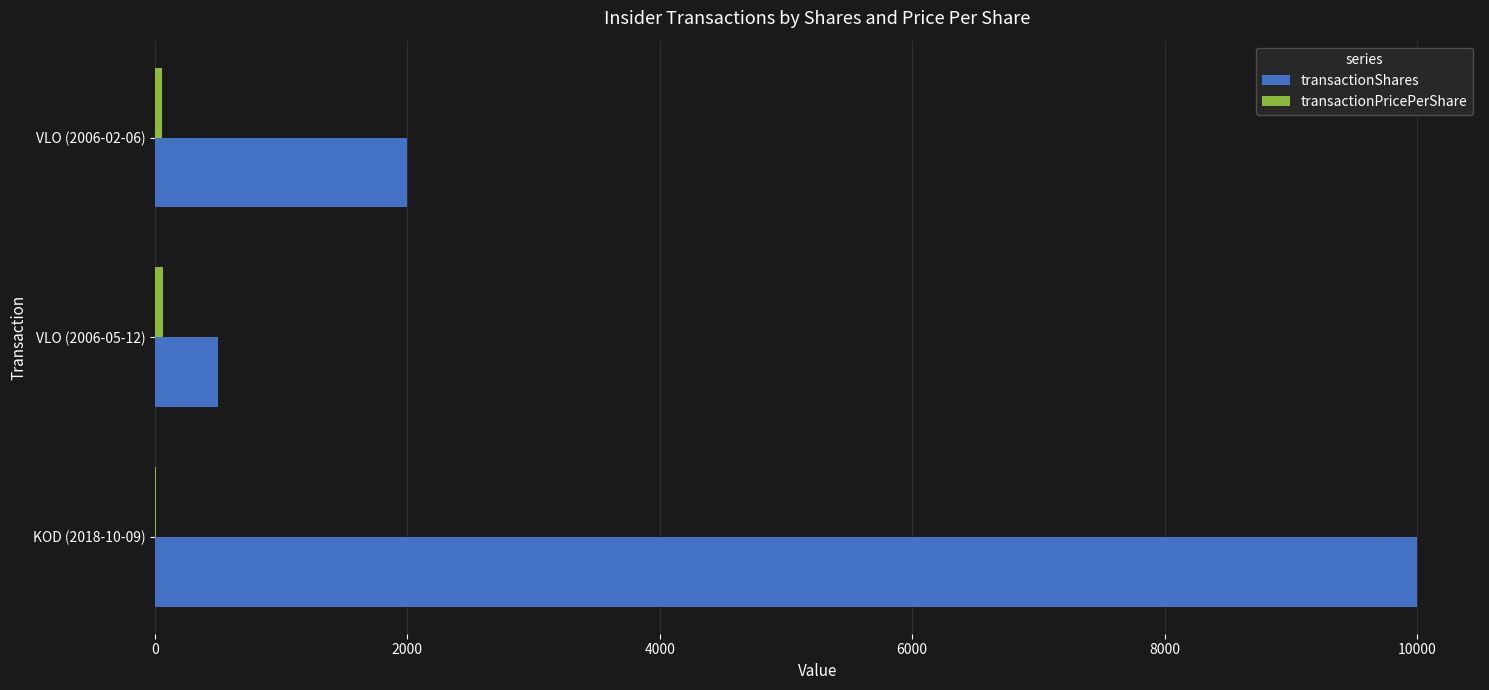

What is the highest value of the transactionShares series?

10000.0